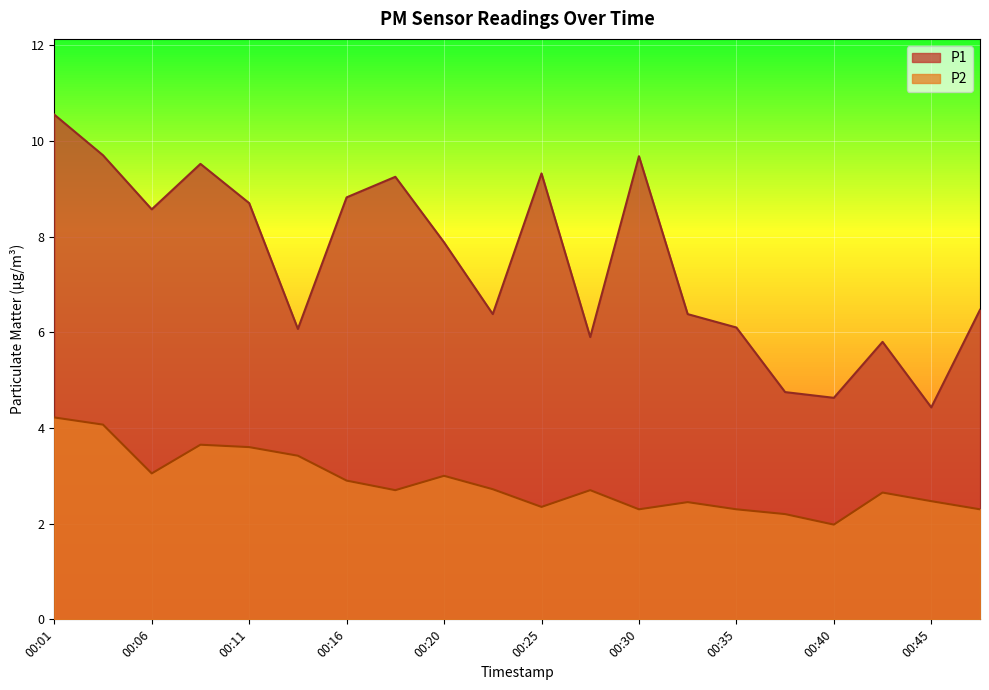

True or false: P2 and P1 cross at least once.

False